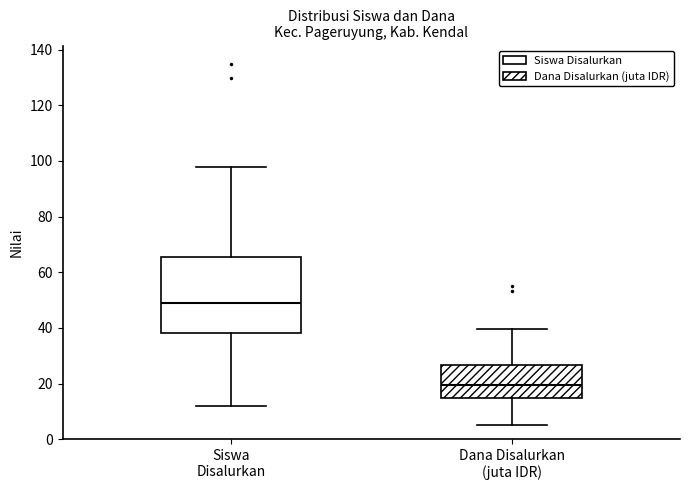

Where does the median line of the box for Siswa Disalurkan sit on the y-axis? The values are not printed on the chart, so give them approximately, as read against the axis.

50